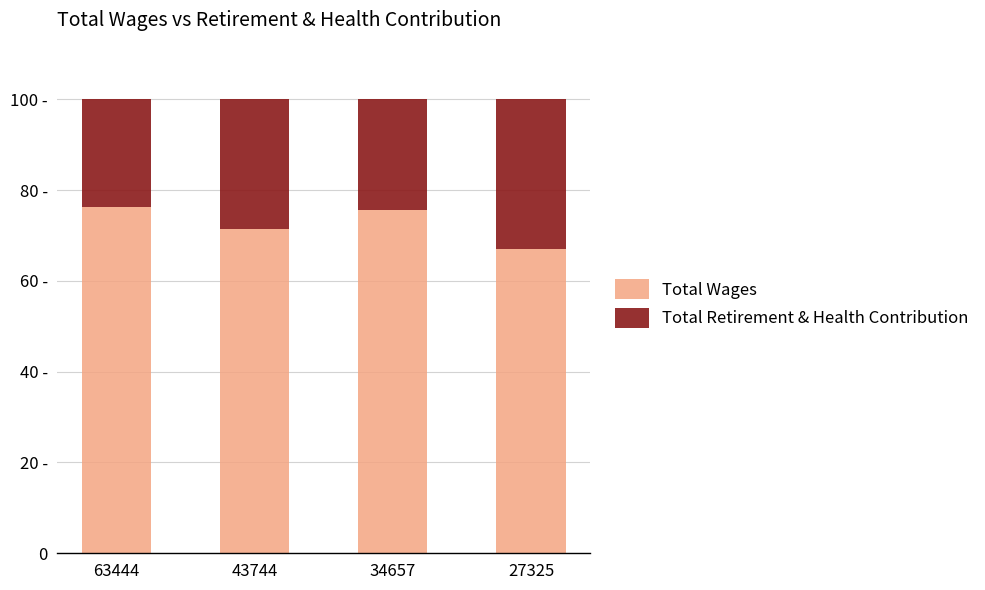

What is the difference between the Total Wages values at 63444 and 43744?

5.0